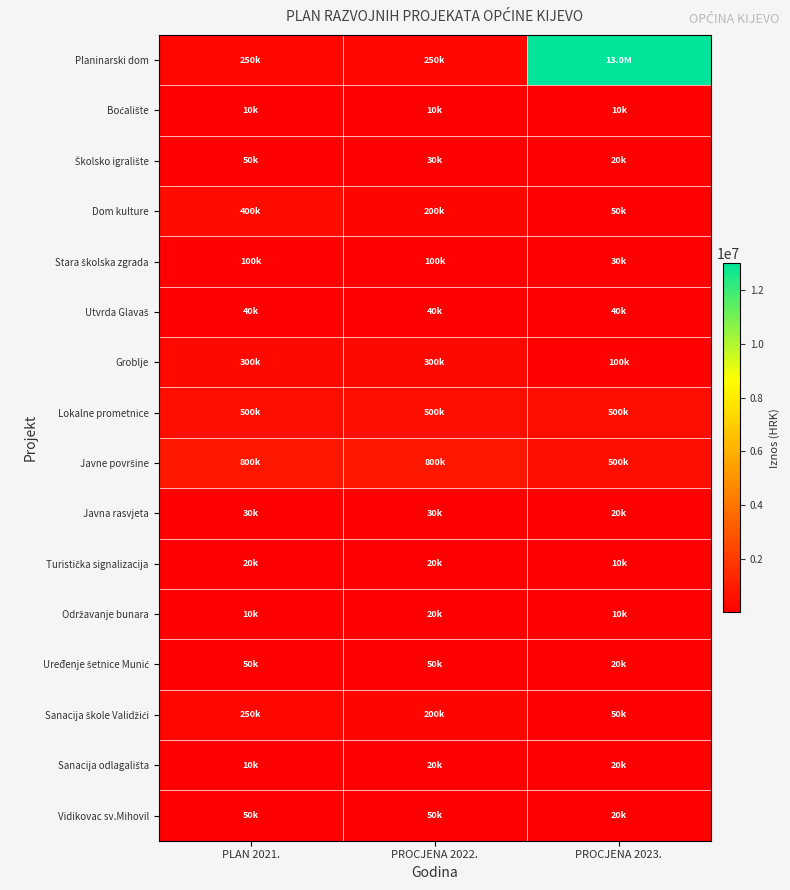

Count the number of data series in this chart.

16